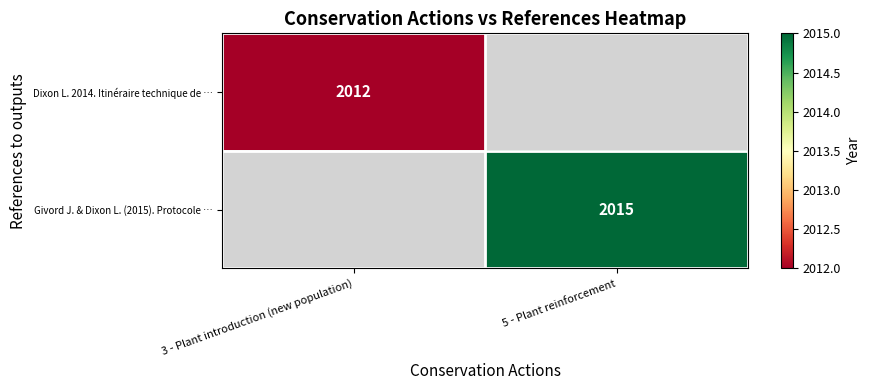

The value of Givord J. & Dixon L. (2015). Protocole … at 5 - Plant reinforcement is 3065. True or false?

False